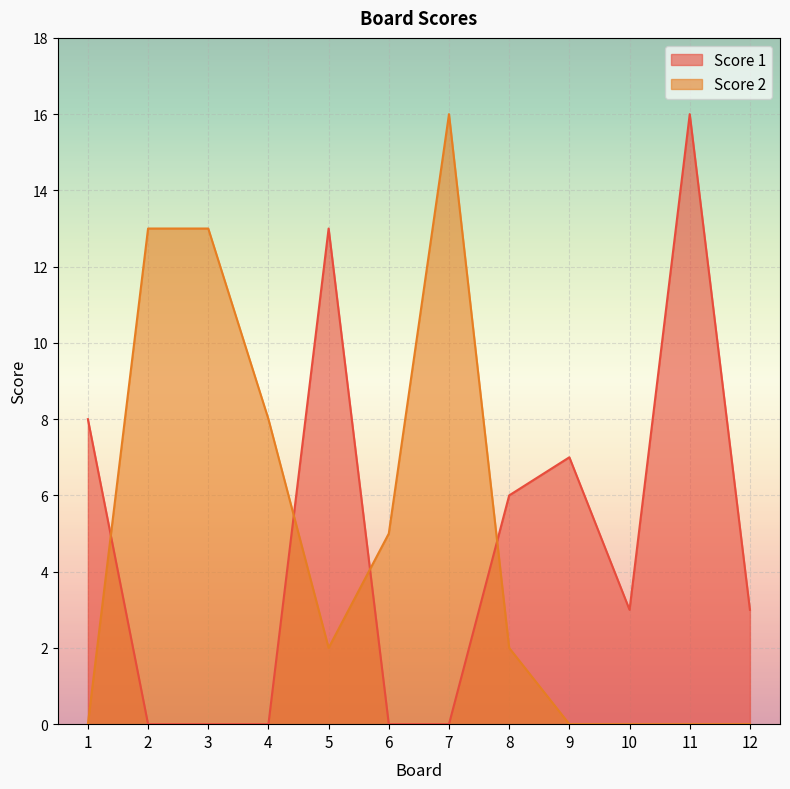

How many times do Score 1 and Score 2 cross each other?

4